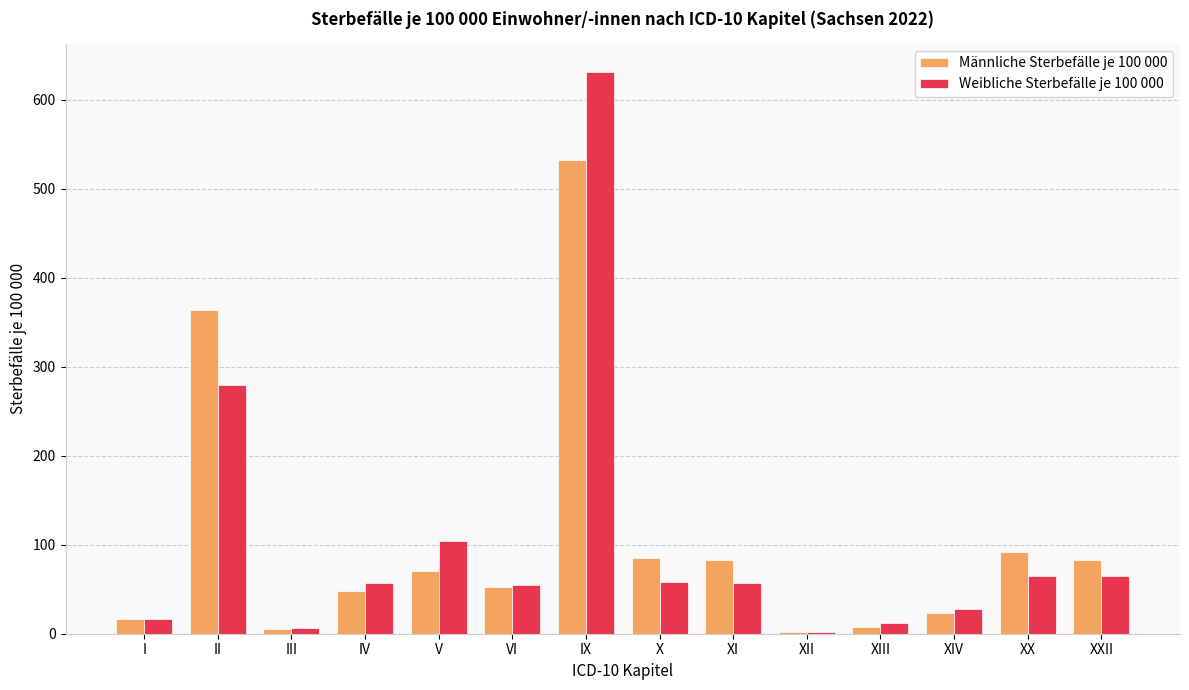

What is the lowest value of the Männliche Sterbefälle je 100 000 series?

2.2